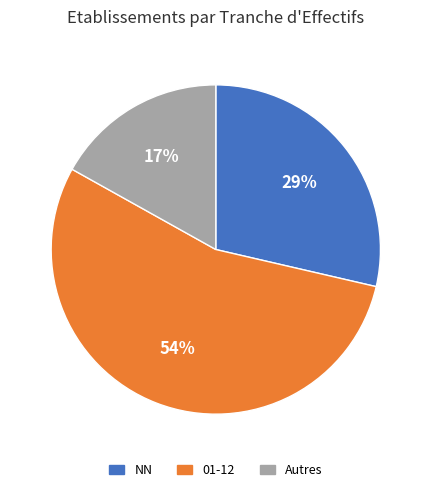

How many slices are in this pie chart?

3